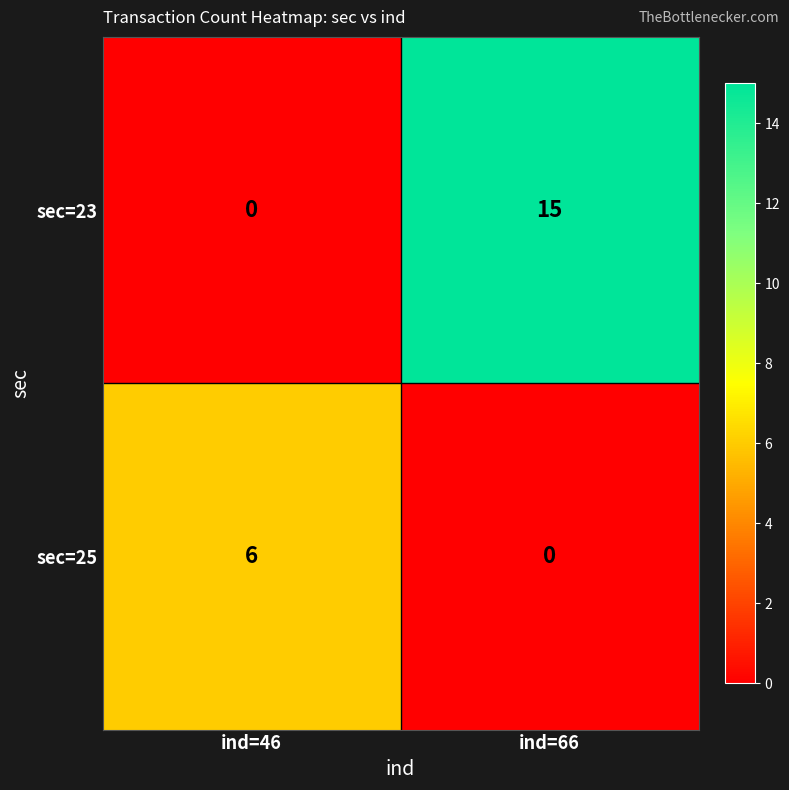

Rank the series by their maximum value, from lowest to highest.

sec=25, sec=23